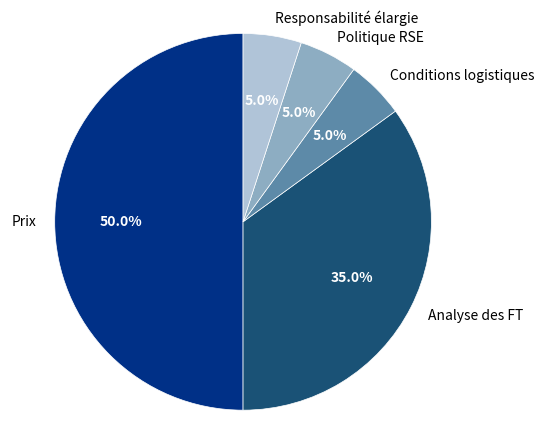

Which slice is the largest?

Prix